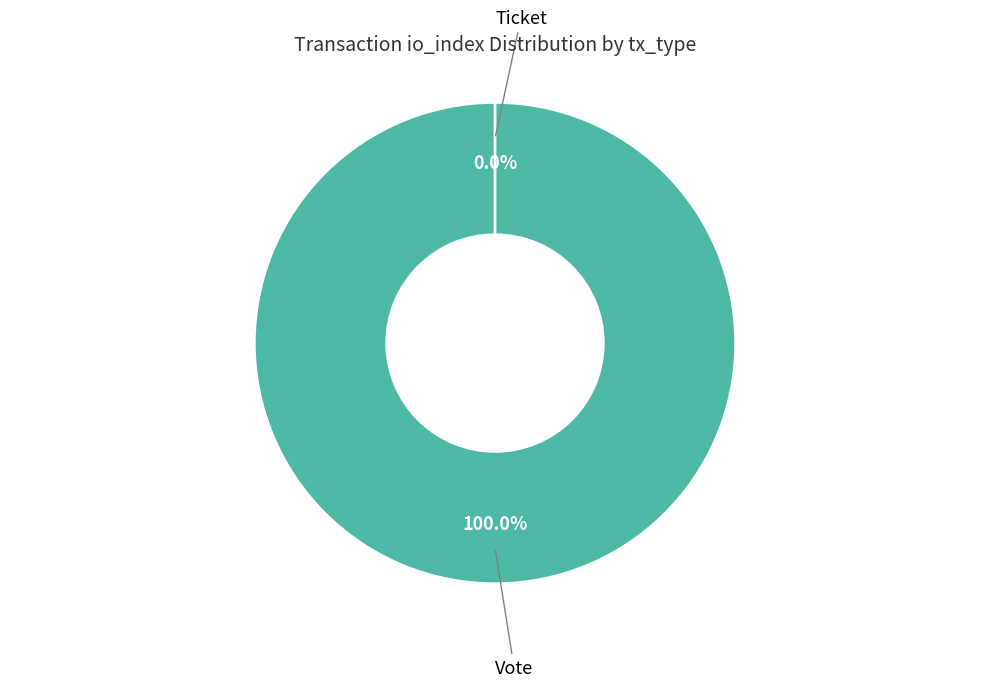

Count the number of slices in the pie.

2